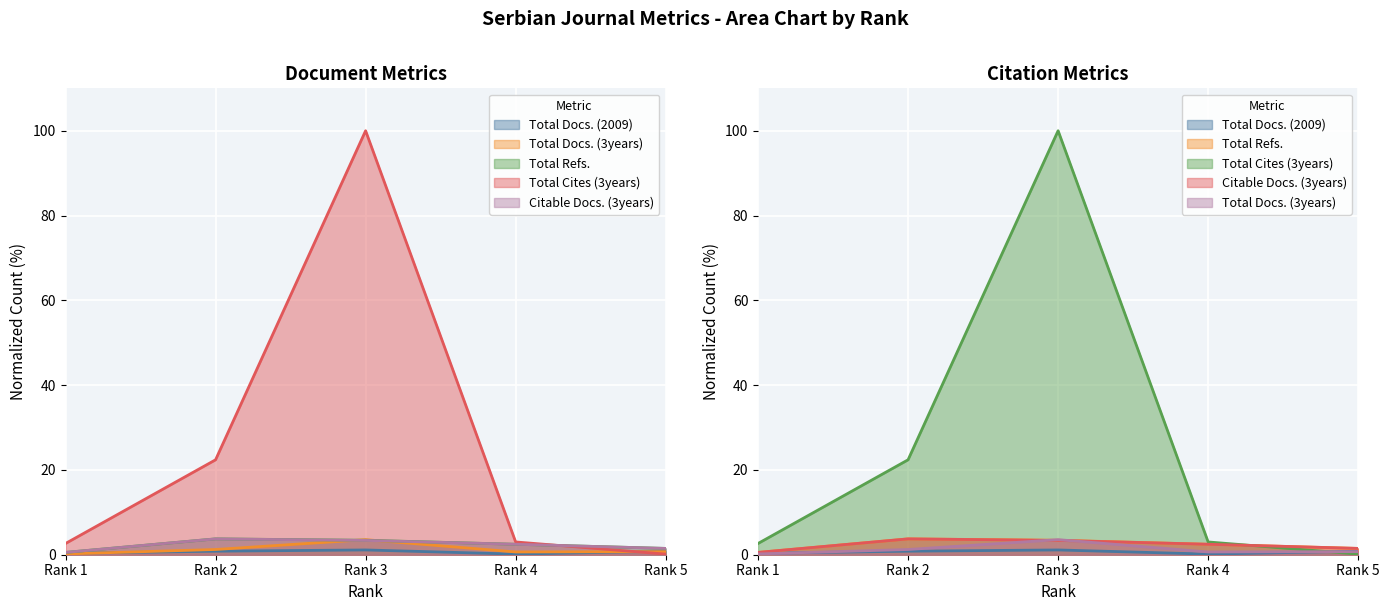

Reading right to left, transcribe all the data shown in this chart.

Total Docs. (2009): Rank 5=0.8	Rank 4=0.1	Rank 3=1.1	Rank 2=0.8	Rank 1=0.3
Total Docs. (3years): Rank 5=0.7	Rank 4=0.7	Rank 3=3.6	Rank 2=1.2	Rank 1=0.2
Total Refs.: Rank 5=1.5	Rank 4=2.5	Rank 3=3.4	Rank 2=3.7	Rank 1=0.5
Total Cites (3years): Rank 5=0.1	Rank 4=3.0	Rank 3=100.0	Rank 2=22.4	Rank 1=2.6
Citable Docs. (3years): Rank 5=1.5	Rank 4=2.5	Rank 3=3.4	Rank 2=3.7	Rank 1=0.5